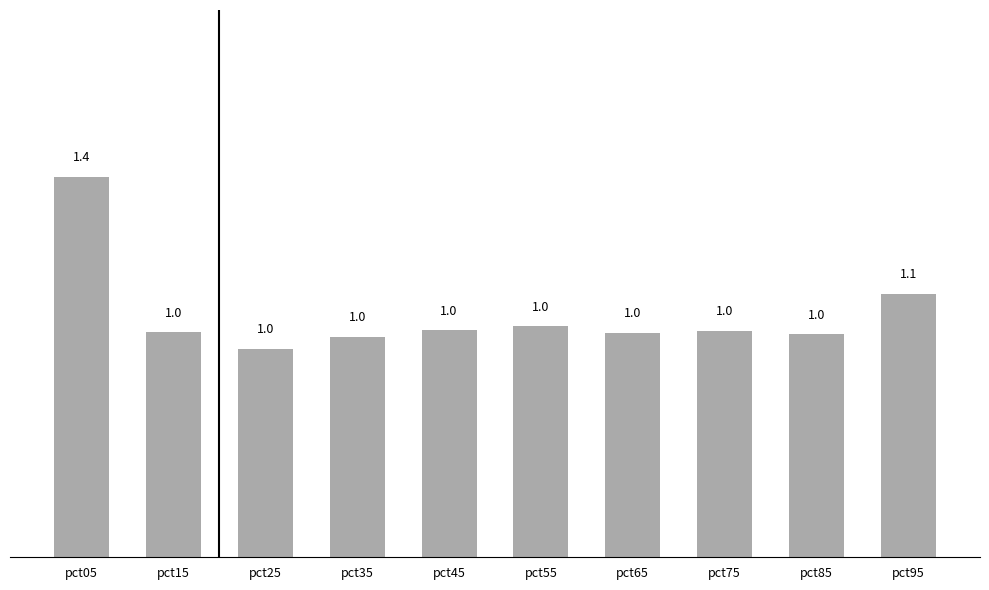

Reading left to right, what are all the values shown in this chart?

pct05=1.4	pct15=1.0	pct25=1.0	pct35=1.0	pct45=1.0	pct55=1.0	pct65=1.0	pct75=1.0	pct85=1.0	pct95=1.1